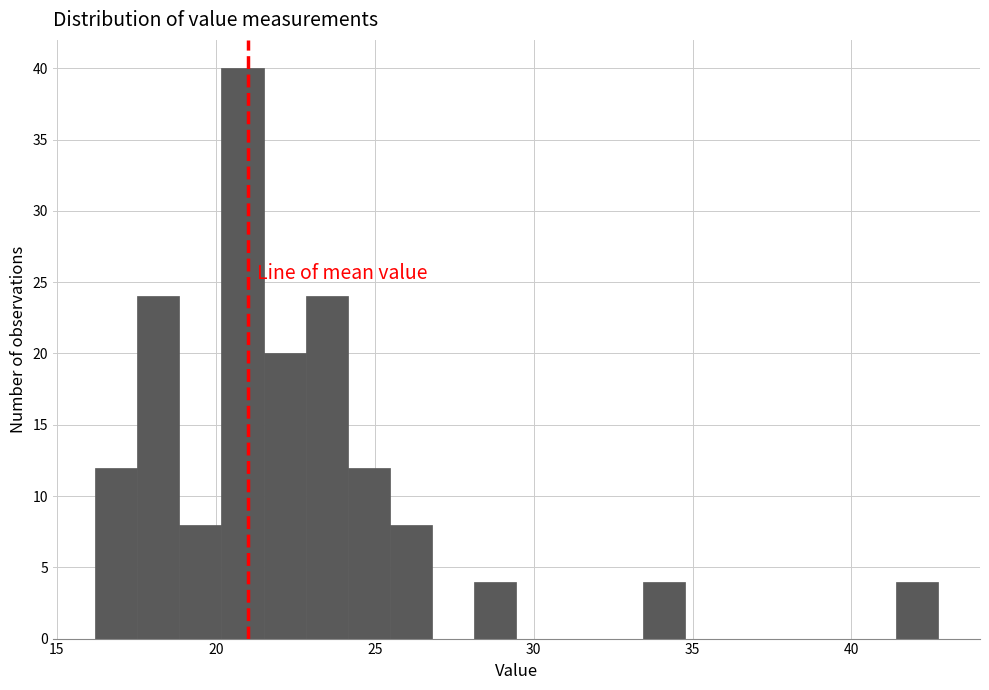

Read against the x-axis, roughly where is the centre of the tallest bar?

21.0